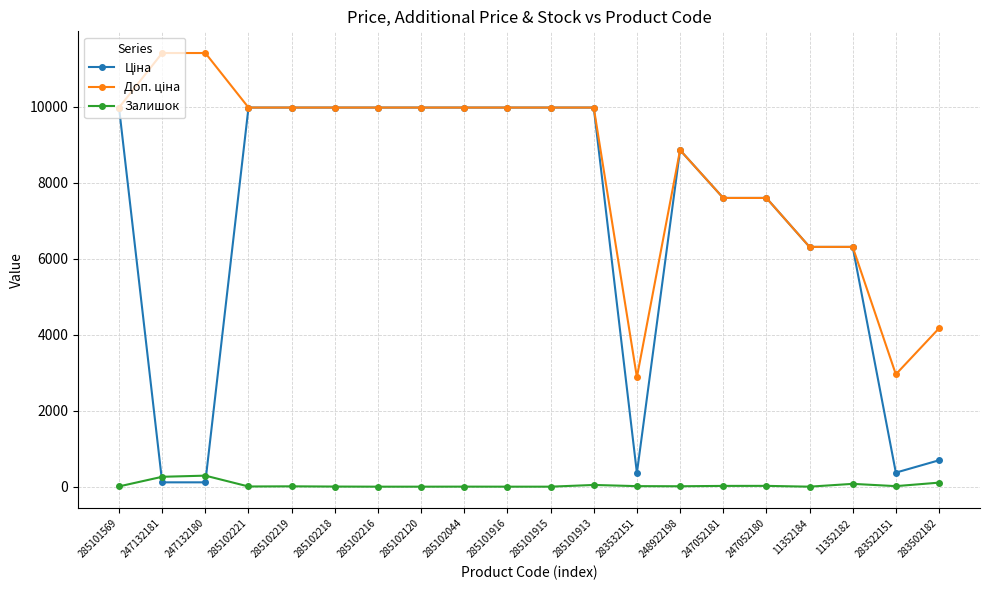

Does the chart display data point markers on the line(s)?

Yes